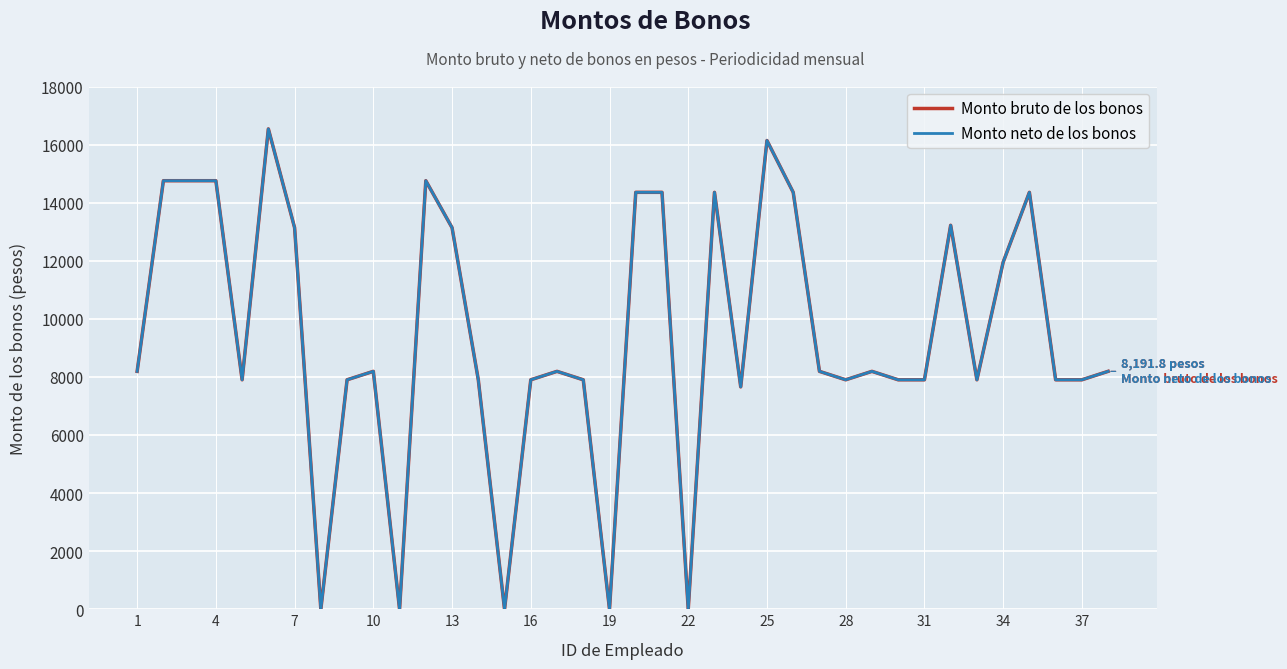

Does the chart display data point markers on the line(s)?

No